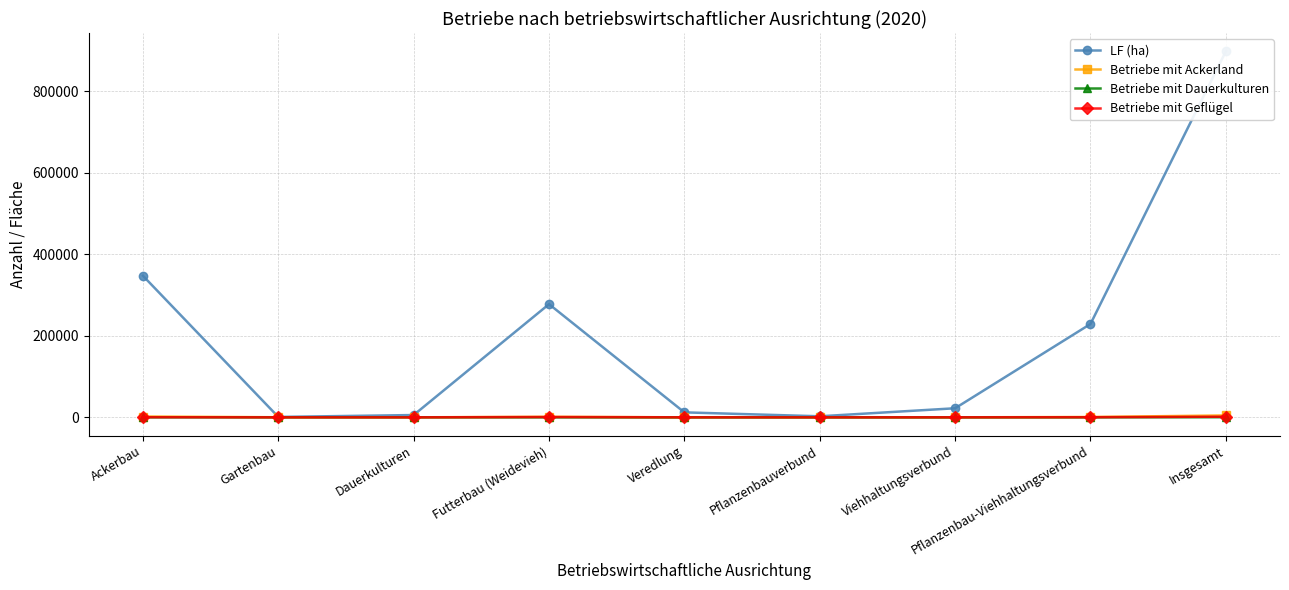

Reading right to left, what are all the values shown in this chart?

LF (ha): Insgesamt=898375	Pflanzenbau-Viehhaltungsverbund=229180	Viehhaltungsverbund=22300	Pflanzenbauverbund=2608	Veredlung=12245	Futterbau (Weidevieh)=277823	Dauerkulturen=5667	Gartenbau=1023	Ackerbau=347530
Betriebe mit Ackerland: Insgesamt=4723	Pflanzenbau-Viehhaltungsverbund=833	Viehhaltungsverbund=108	Pflanzenbauverbund=47	Veredlung=52	Futterbau (Weidevieh)=1367	Dauerkulturen=50	Gartenbau=232	Ackerbau=2034
Betriebe mit Dauerkulturen: Insgesamt=347	Pflanzenbau-Viehhaltungsverbund=23	Viehhaltungsverbund=1	Pflanzenbauverbund=27	Veredlung=4	Futterbau (Weidevieh)=4	Dauerkulturen=172	Gartenbau=92	Ackerbau=24
Betriebe mit Geflügel: Insgesamt=1626	Pflanzenbau-Viehhaltungsverbund=297	Viehhaltungsverbund=98	Pflanzenbauverbund=11	Veredlung=84	Futterbau (Weidevieh)=793	Dauerkulturen=14	Gartenbau=4	Ackerbau=325